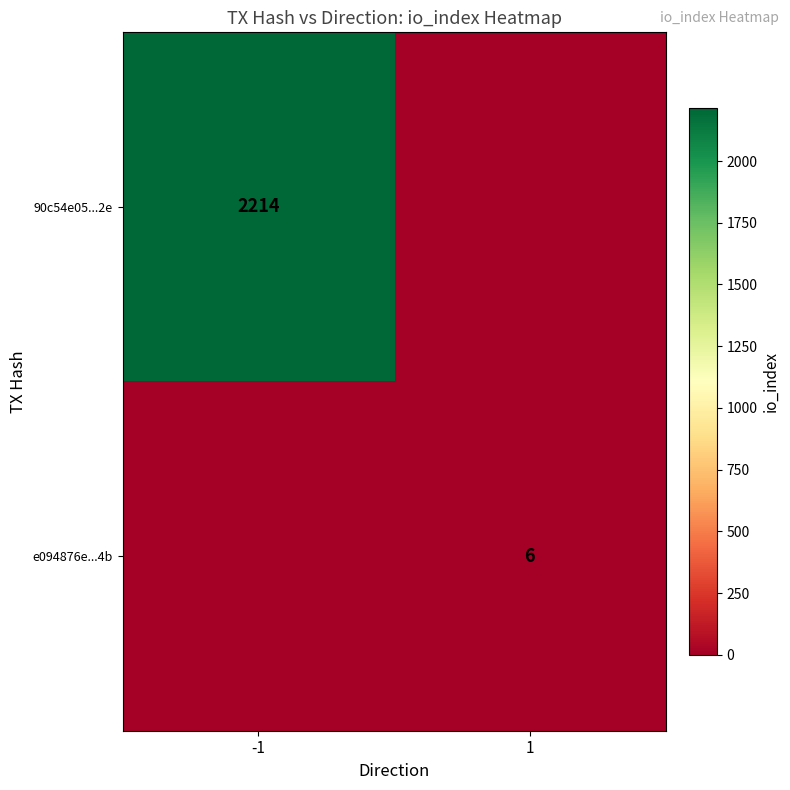

The 90c54e05...2e series shows 2214 at -1. True or false?

True